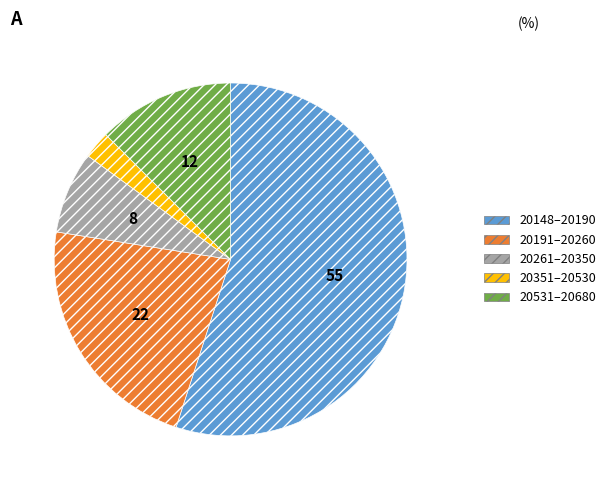

Is there a majority slice in this chart?

Yes